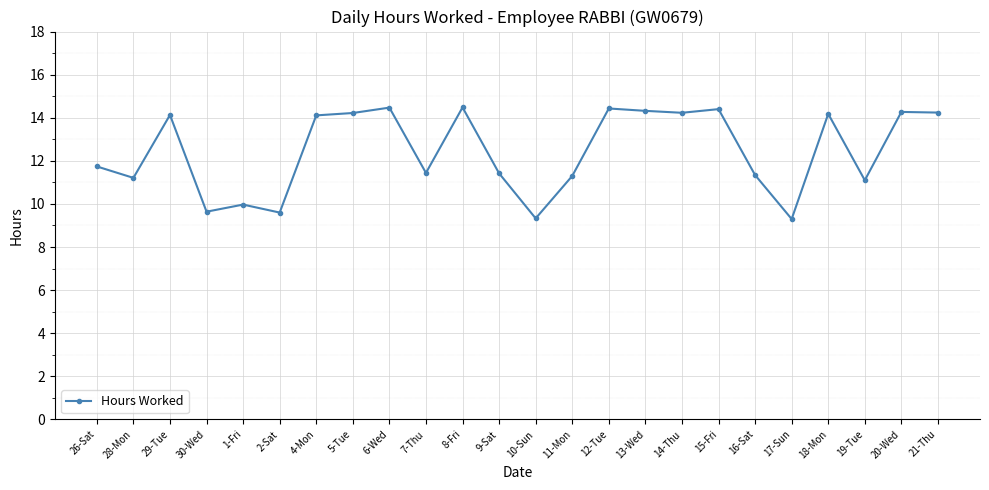

The chart shows a value of 7.1 at 4-Mon. True or false?

False